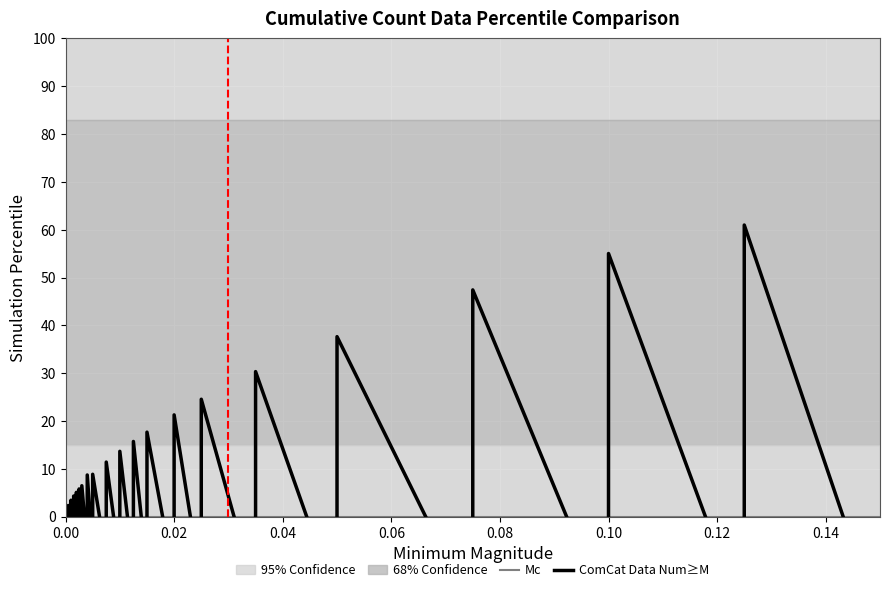

Between which two adjacent categories do ComCat Data Num≥M and Mc first intersect?

0.02 and 0.04